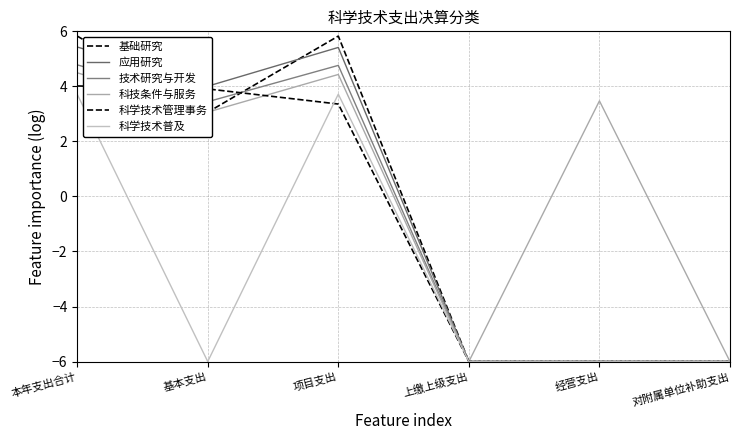

Which has a higher value, 上缴上级支出 or 对附属单位补助支出?

上缴上级支出